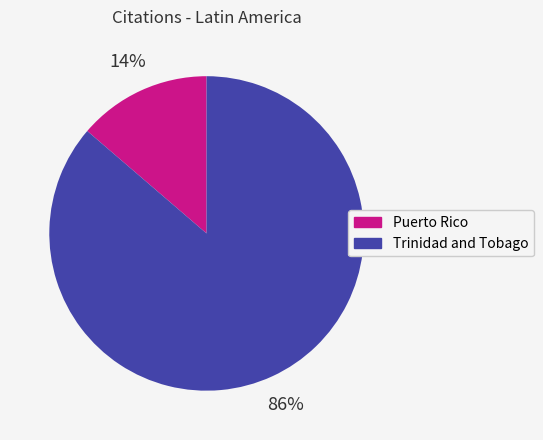

Rank the categories by value from lowest to highest.

Puerto Rico, Trinidad and Tobago